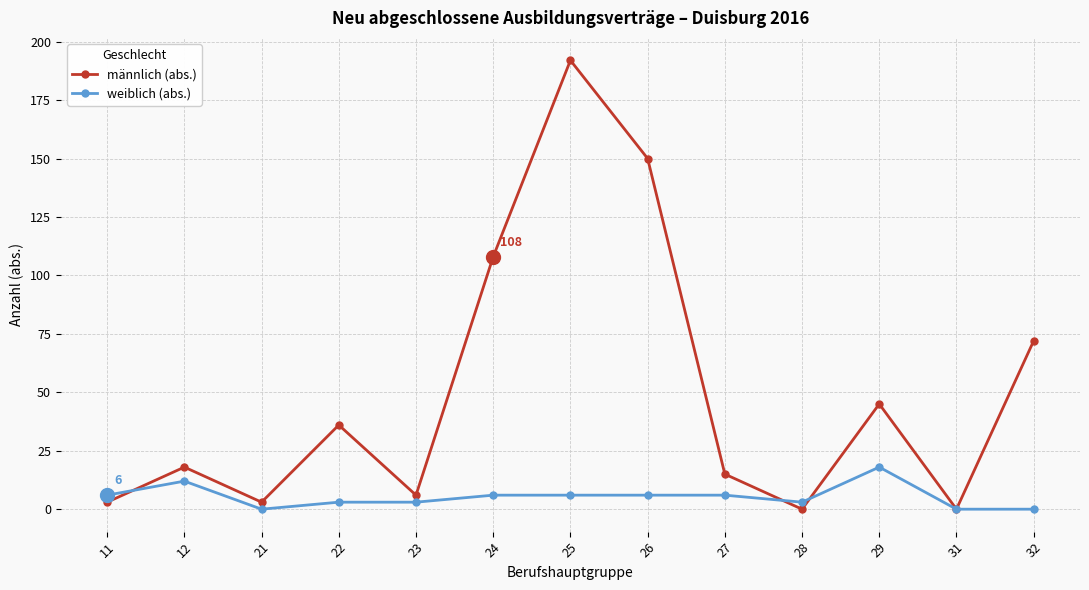

At which category is the sum across all series the highest?

25